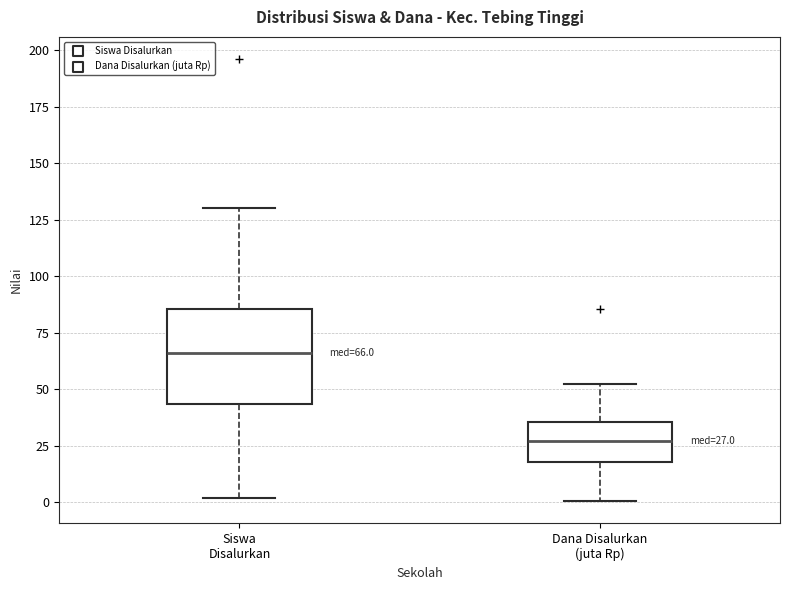

Which box's median line is the highest?

Siswa Disalurkan